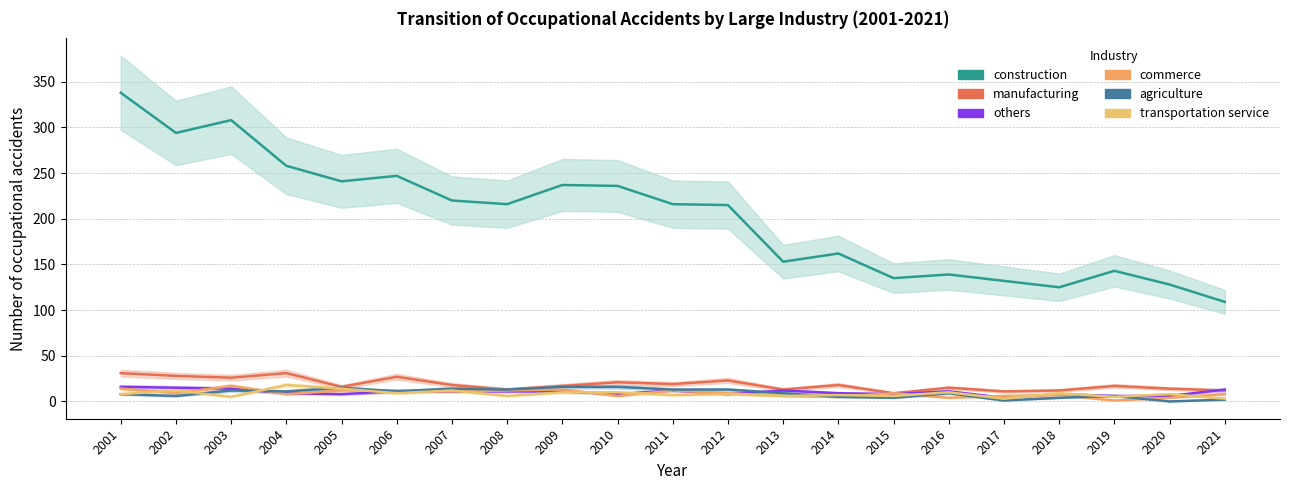

What is the highest value of the manufacturing series?

31